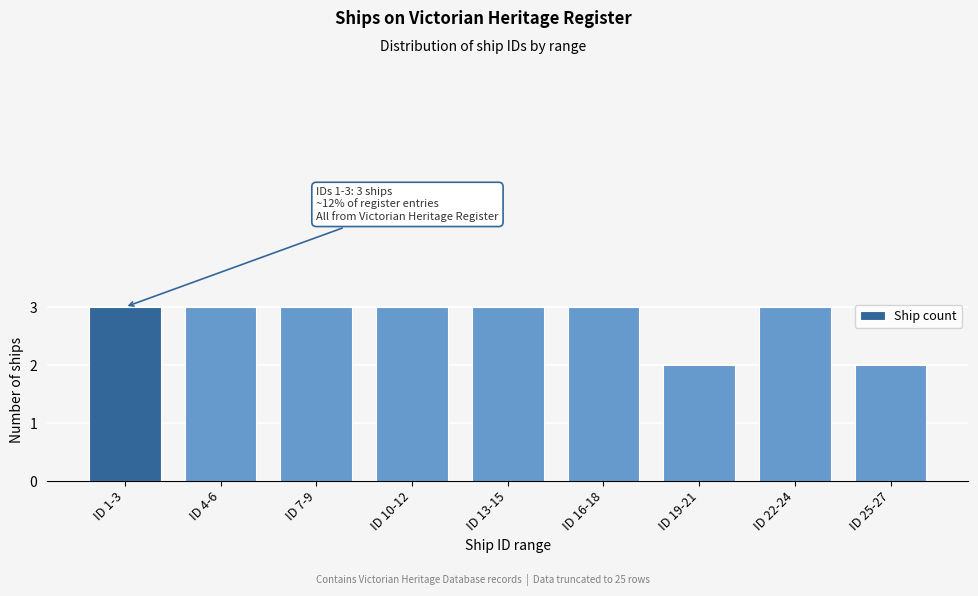

Reading right to left, extract all data points from this chart.

2	3	2	3	3	3	3	3	3